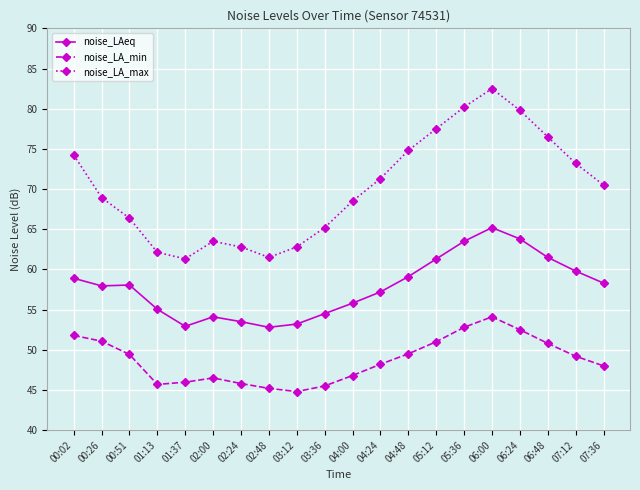

How many interior local peaks does the noise_LA_max series have?

2